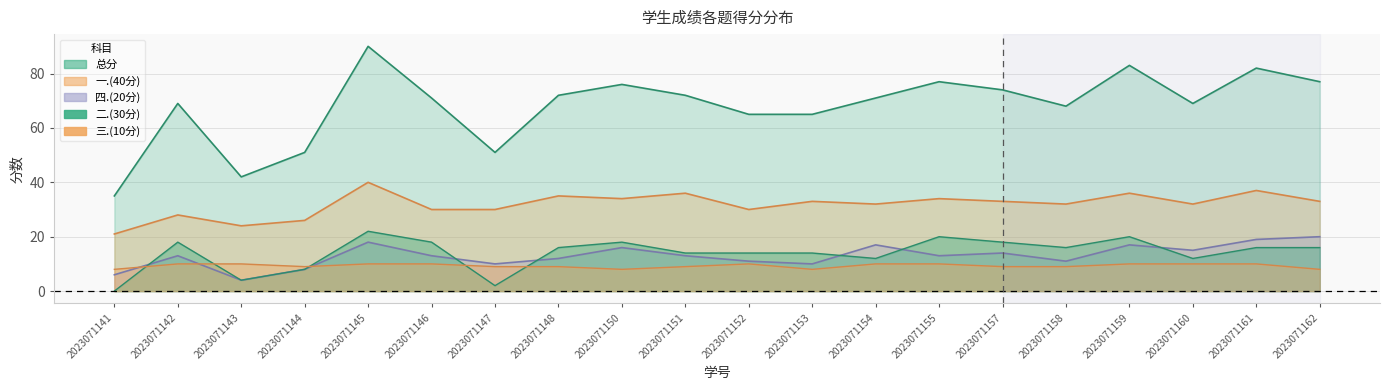

Does the chart display data point markers on the line(s)?

No